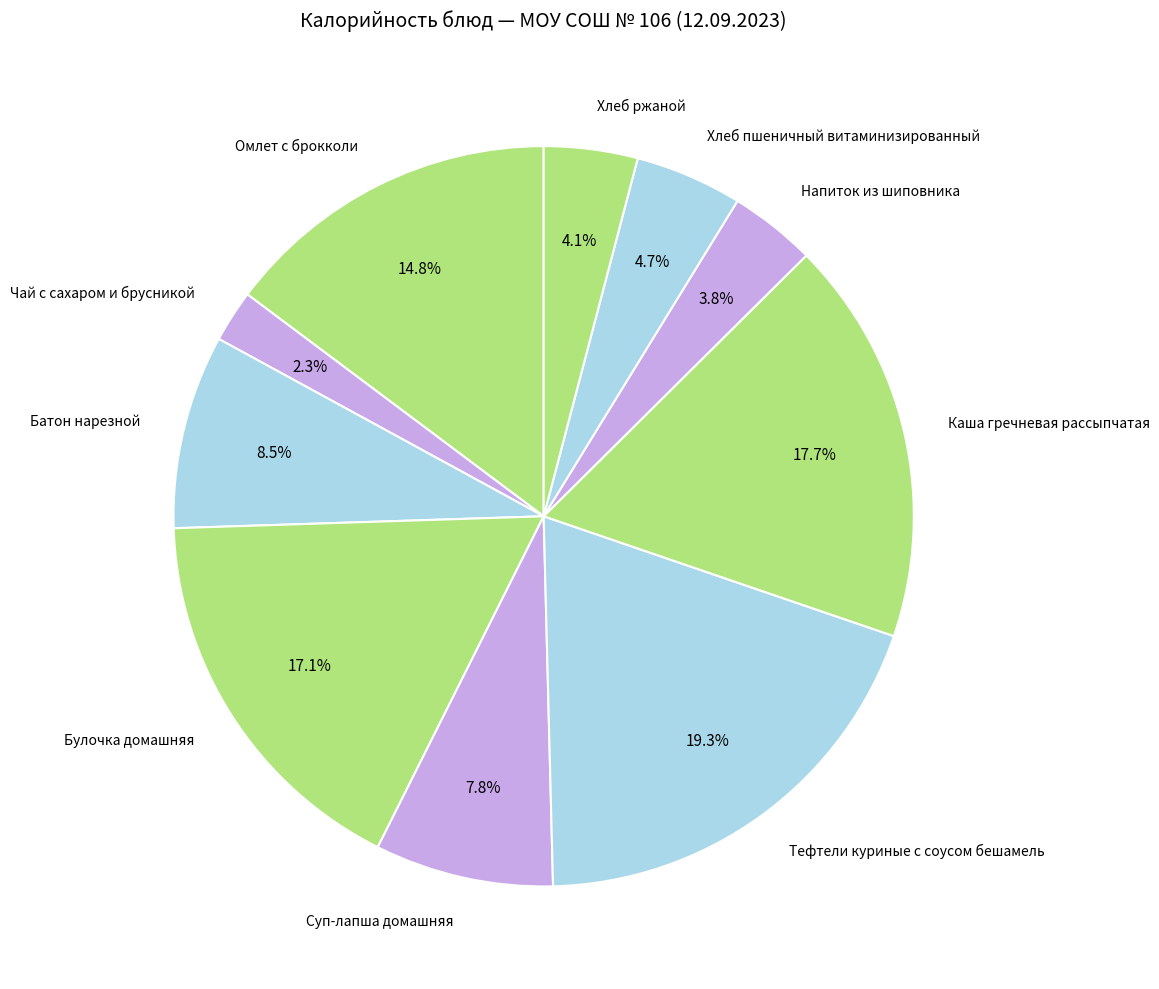

How many segments does this pie chart have?

10